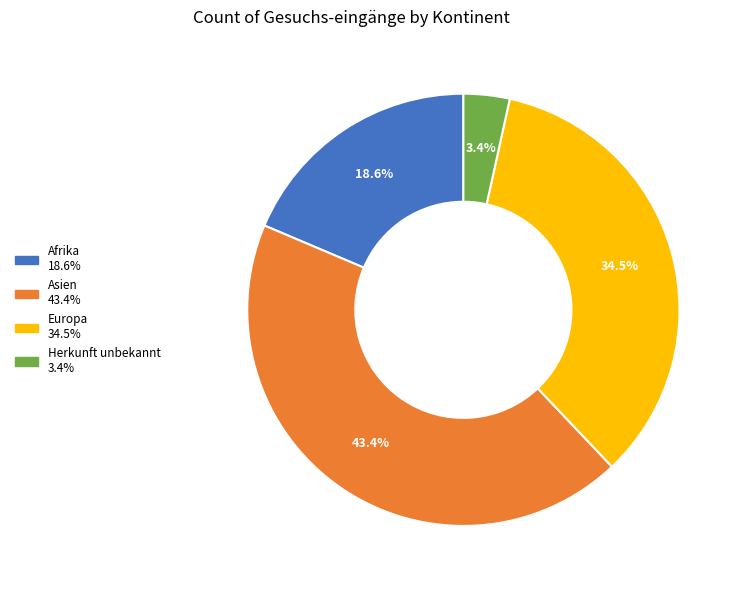

Is the sum of Afrika and Herkunft unbekannt greater than half?

No